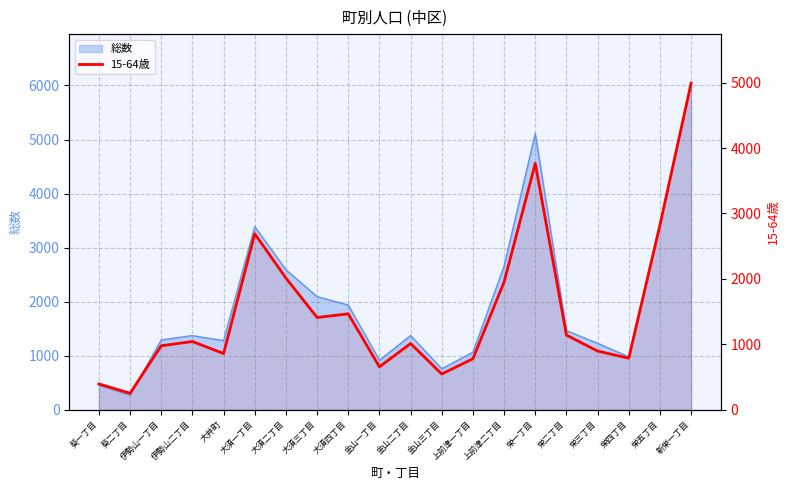

How many values exceed 1044?

9